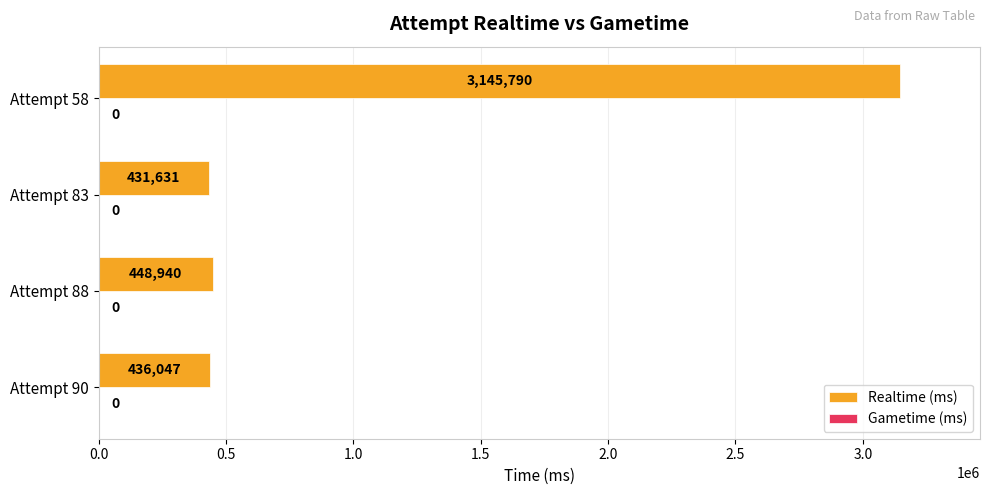

What is the sum of all values?

4462408